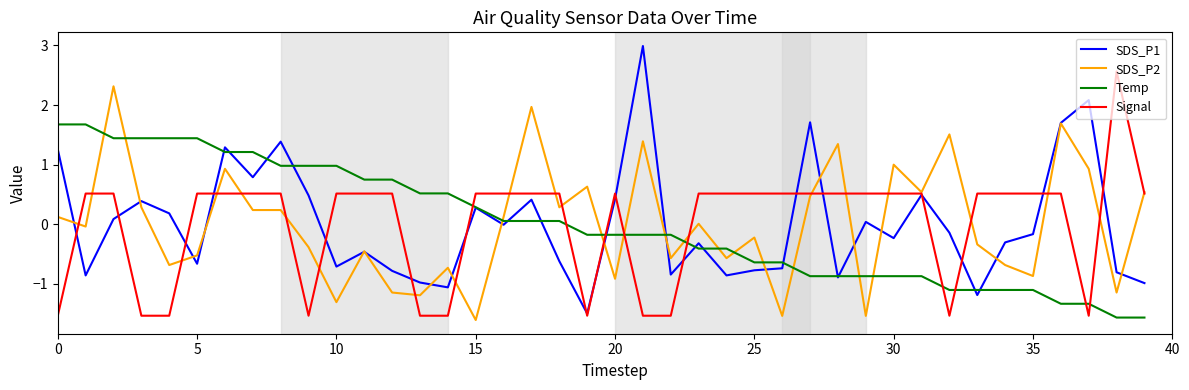

List the series in order of their peak value, lowest first.

Temp, SDS_P2, Signal, SDS_P1